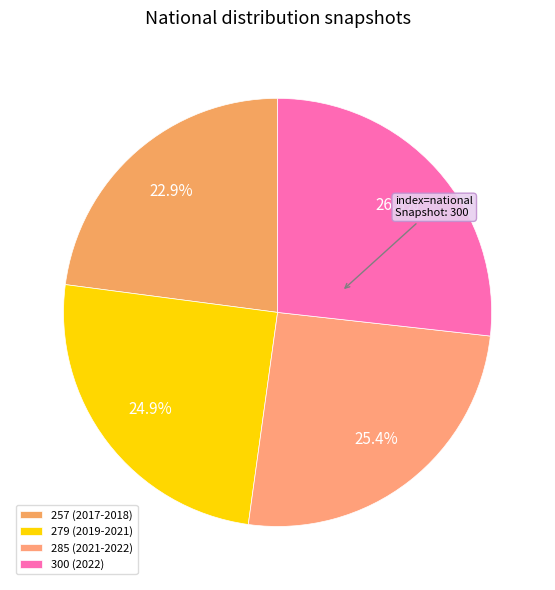

What is the largest slice in the pie chart?

300 (2022)